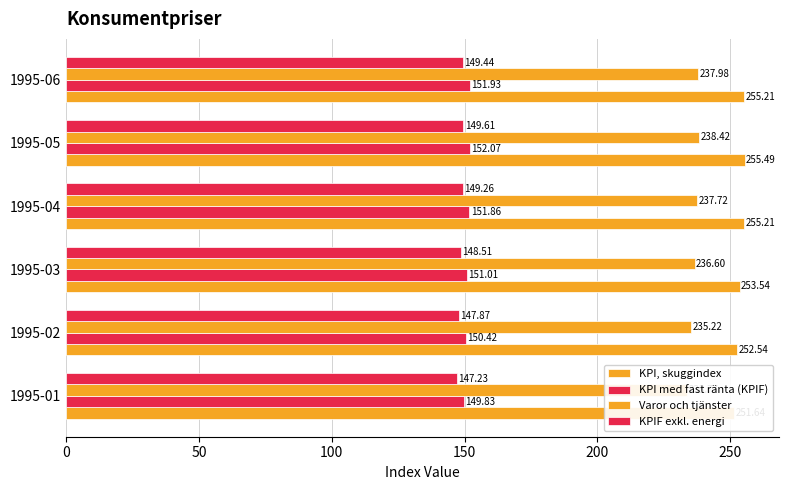

Reading left to right, transcribe all the data shown in this chart.

KPI, skuggindex: 251.6	252.5	253.5	255.2	255.5	255.2
KPI med fast ränta (KPIF): 149.8	150.4	151.0	151.9	152.1	151.9
Varor och tjänster: 233.8	235.2	236.6	237.7	238.4	238.0
KPIF exkl. energi: 147.2	147.9	148.5	149.3	149.6	149.4